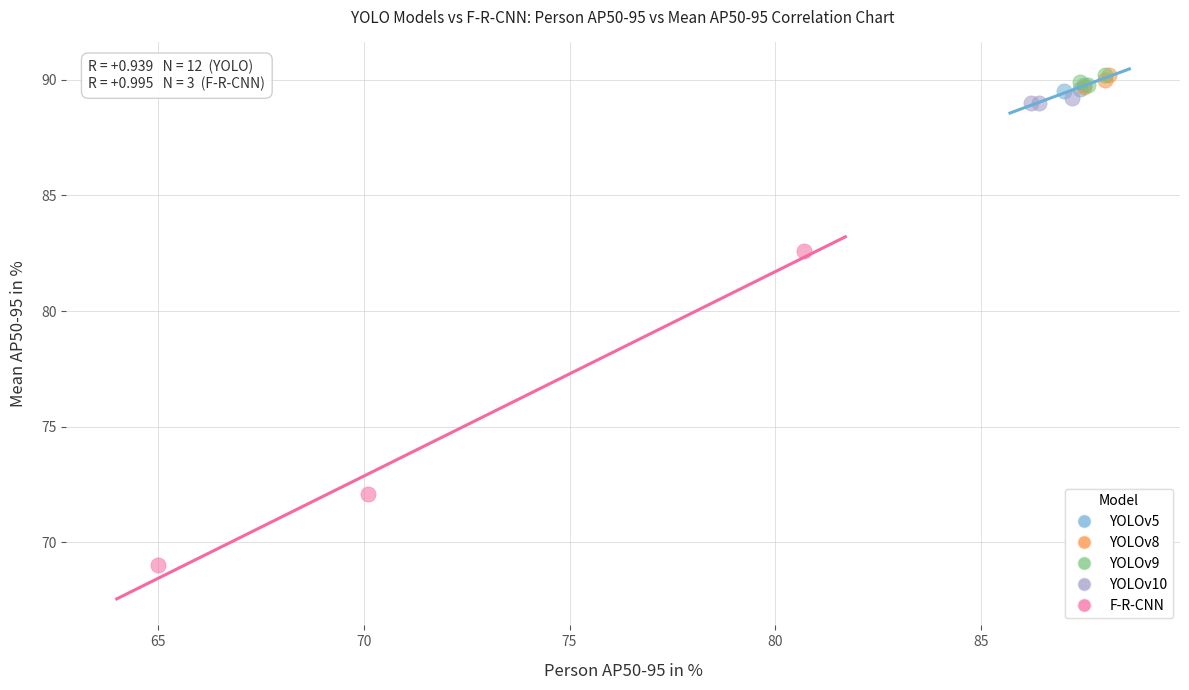

Which series reaches the minimum Y coordinate?

F-R-CNN